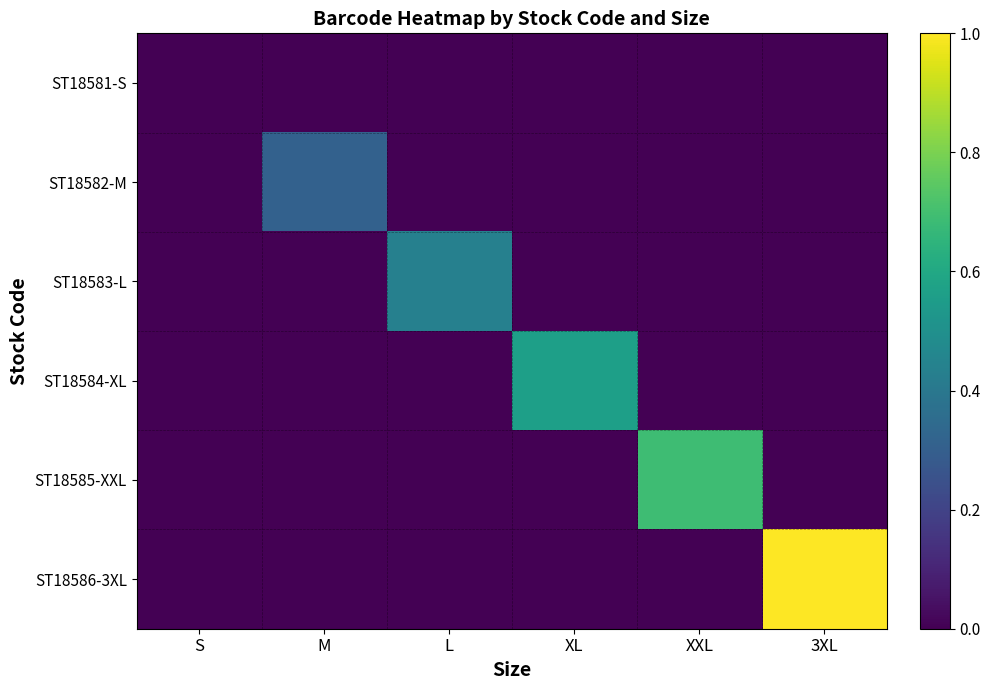

Which series has the largest total across all categories?

ST18586-3XL